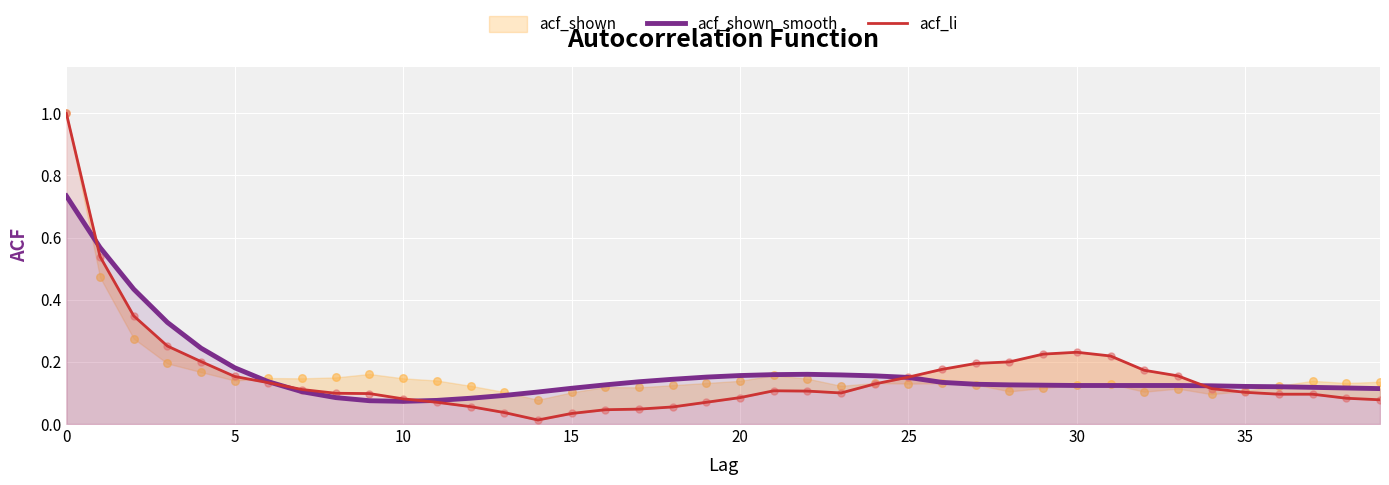

The value of acf_shown_smooth at 25 is 0.2. True or false?

False